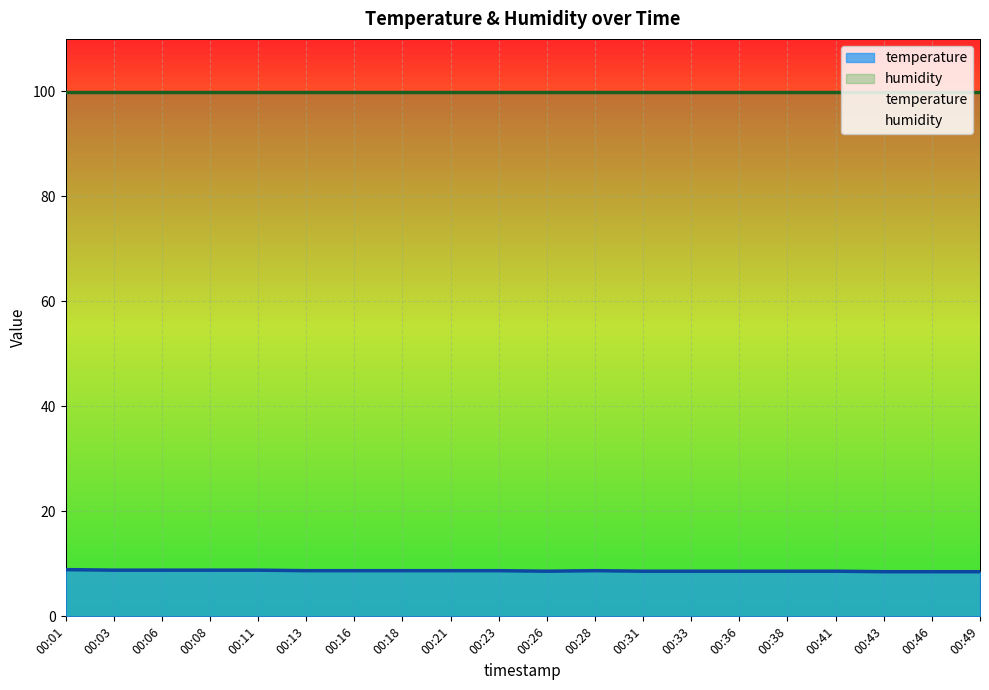

How many interior local valleys (lower than both neighbors) does the data have?

1